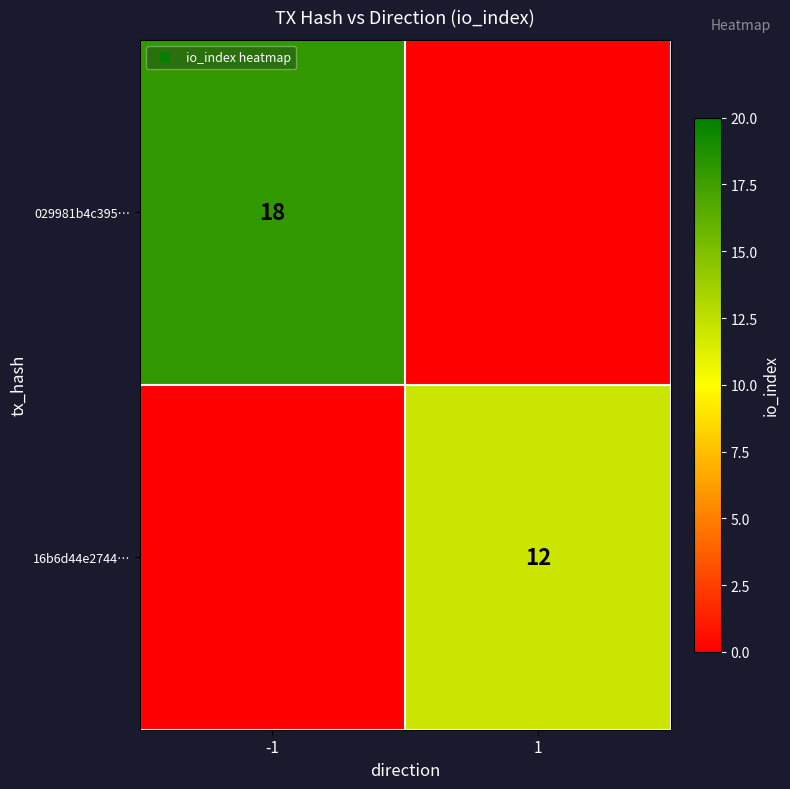

Is it true that 029981b4c395… equals 18 at -1?

True